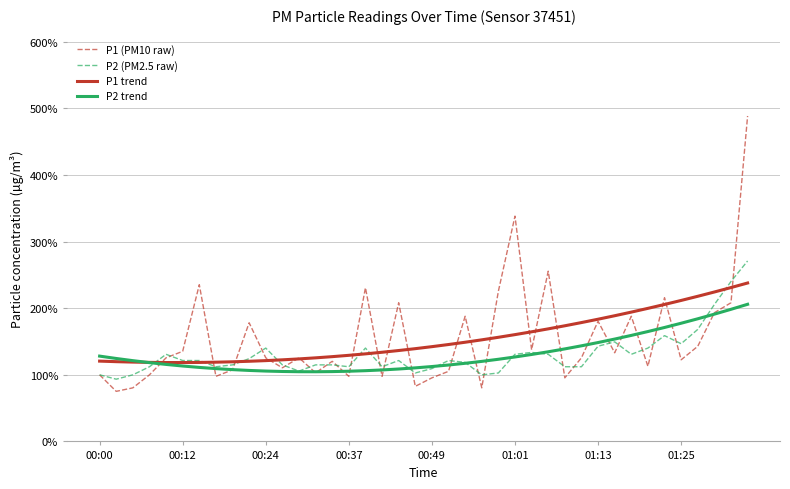

What is the minimum value for P2 trend?

104.6